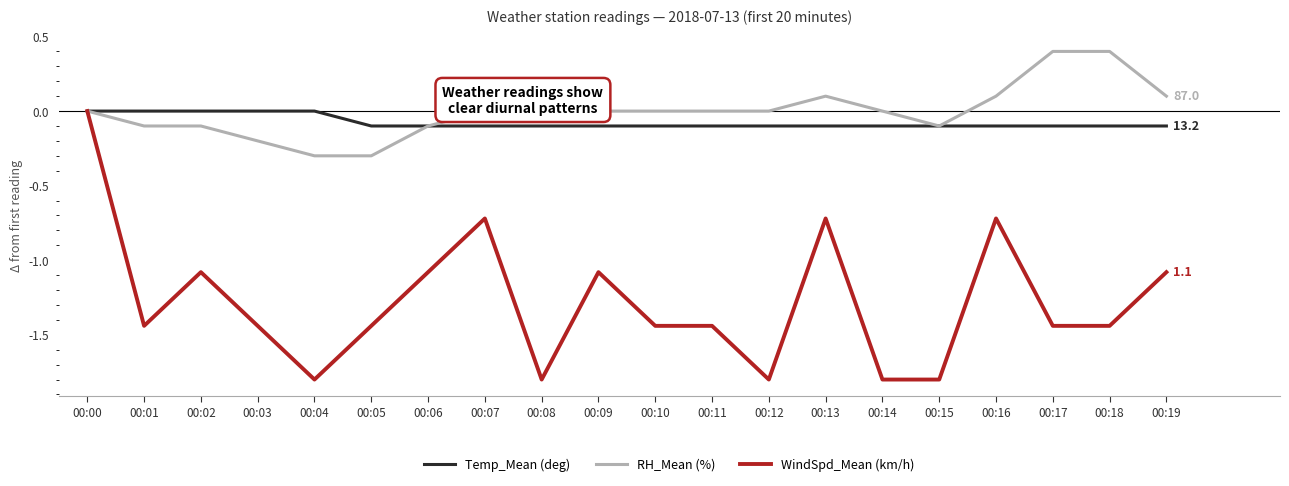

What is the greatest value displayed?

0.4